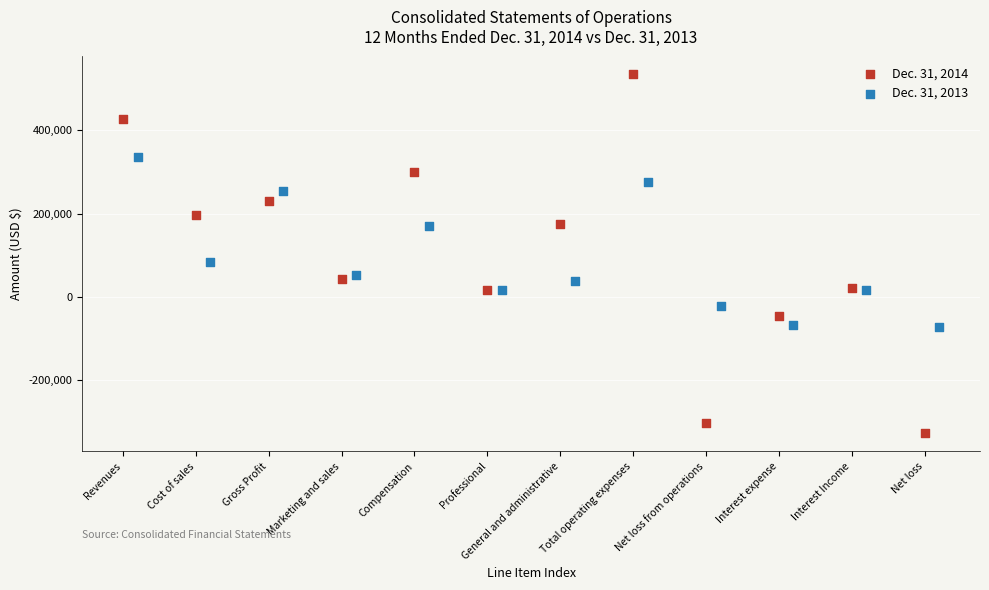

Which series contains the lowest Y value?

Dec. 31, 2014